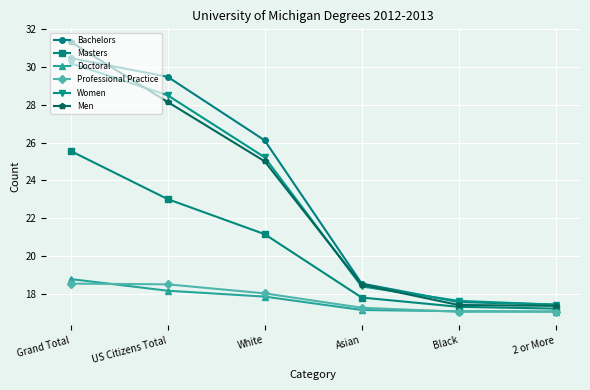

Is the value of Men at Grand Total greater than the value of Professional Practice at Grand Total?

Yes